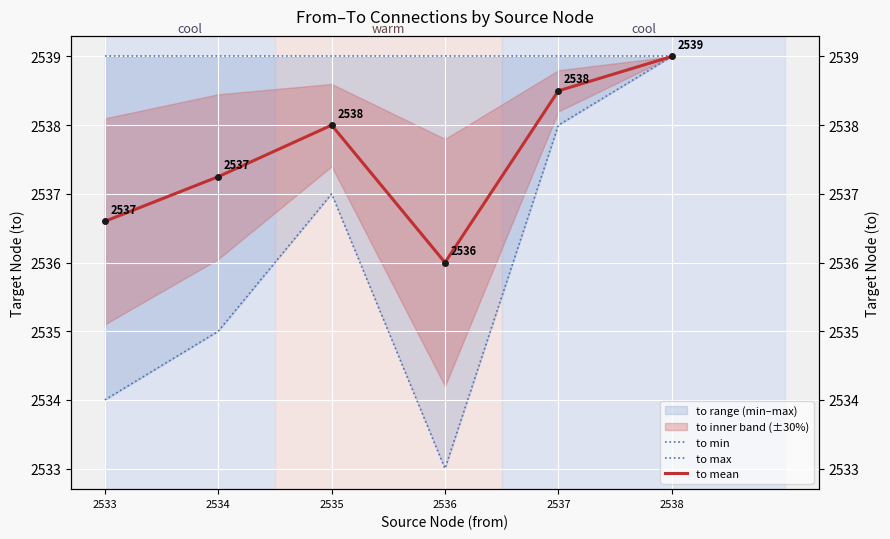

Is this an area chart (filled region under the line)?

No